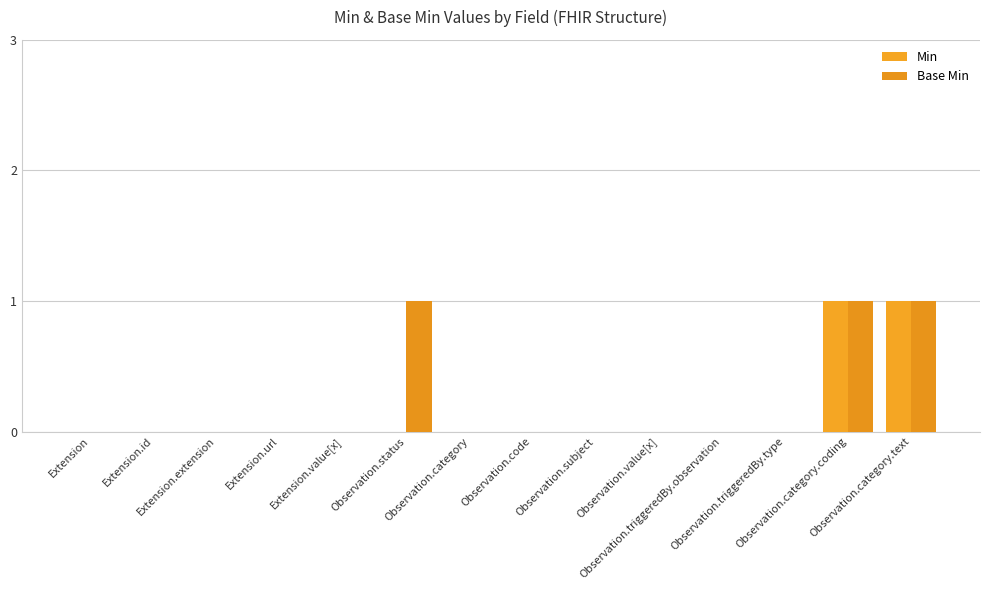

Are the bars horizontal?

No